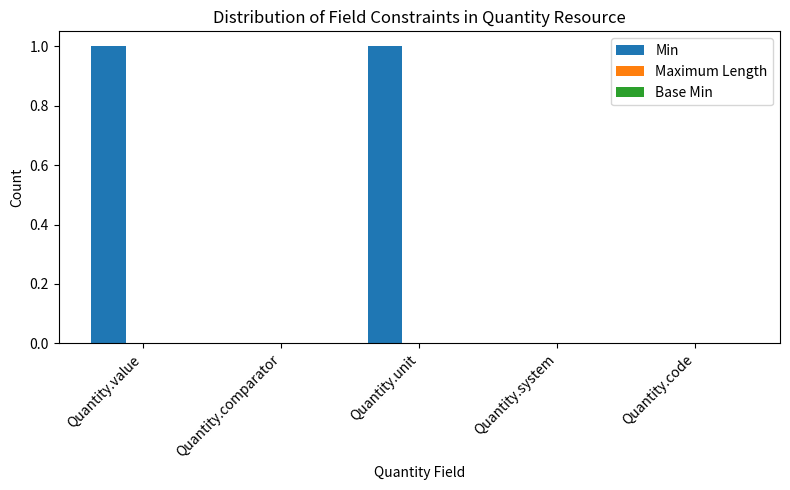

Which has a higher value, Quantity.unit or Quantity.system?

Quantity.unit